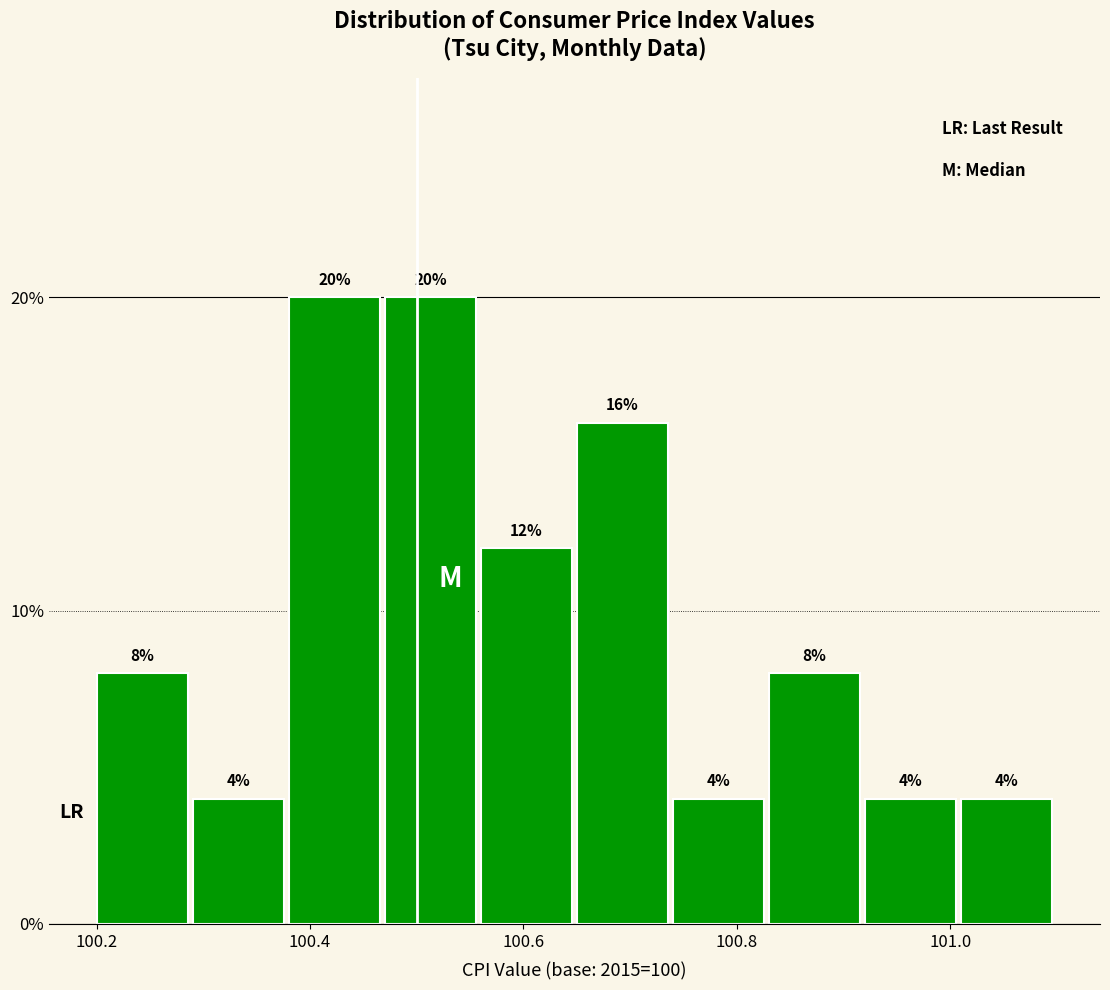

How tall is the bar that spans 100.29 to 100.38 on the x-axis? The bar edges are not printed on the chart, so give them approximately, as read against the axis.

4